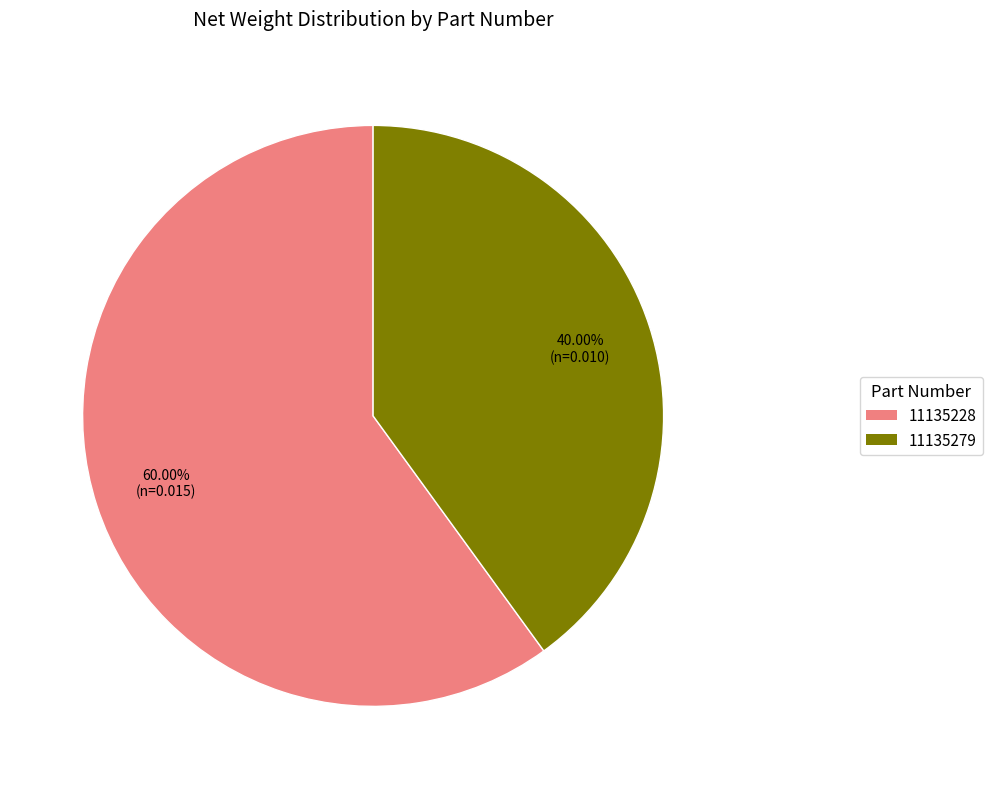

What is the largest slice in the pie chart?

11135228